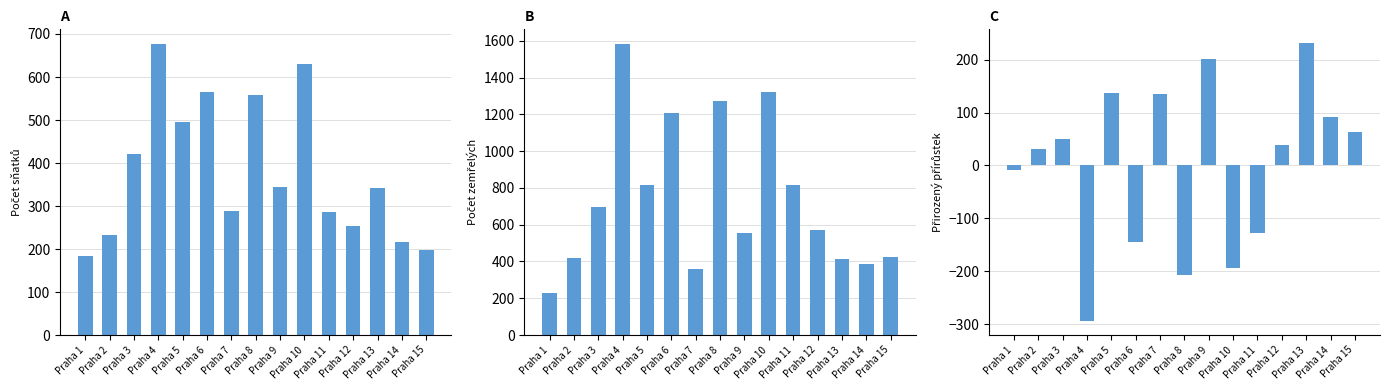

Between Praha 3 and Praha 15, which series saw the biggest shift?

Zemřelí